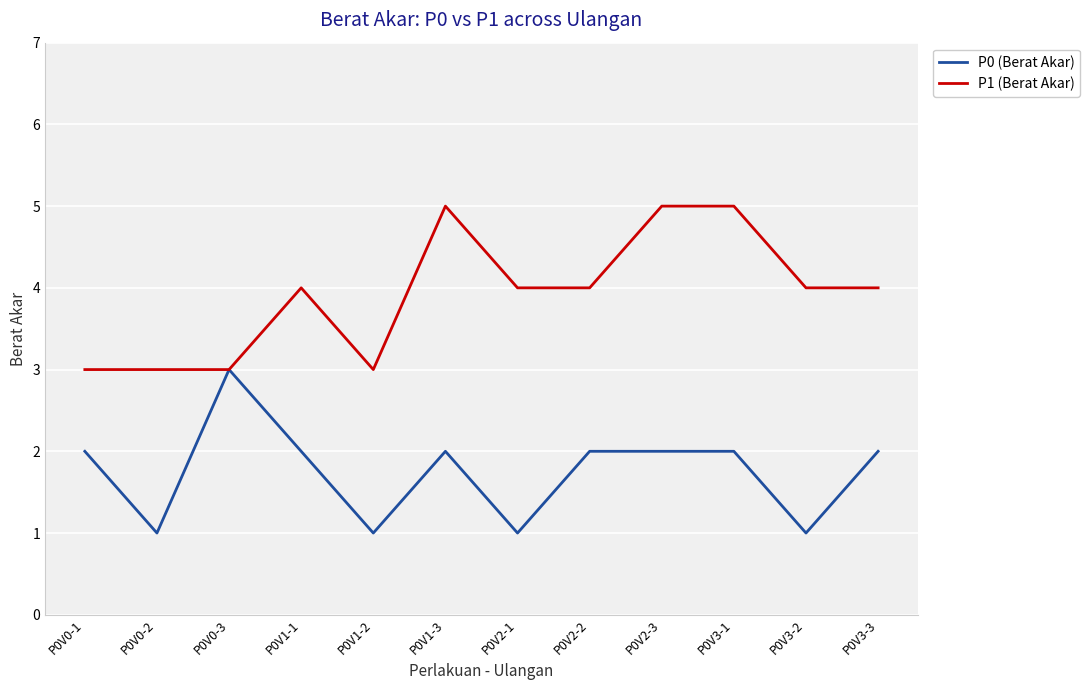

What position from the left is P0V0-2?

2